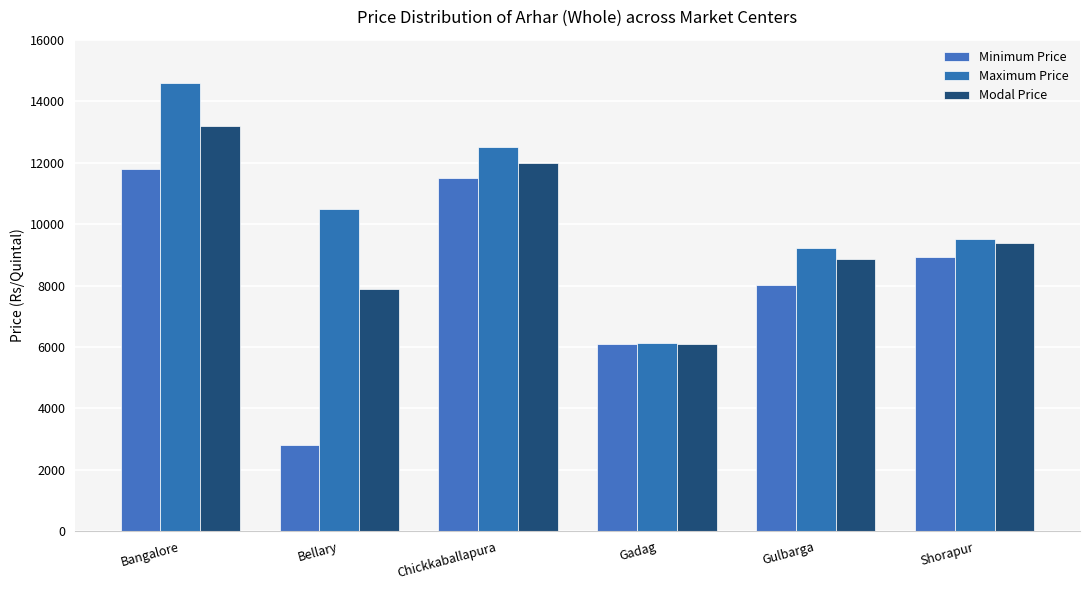

True or false: Modal Price has a value of 8847 at Gulbarga.

True